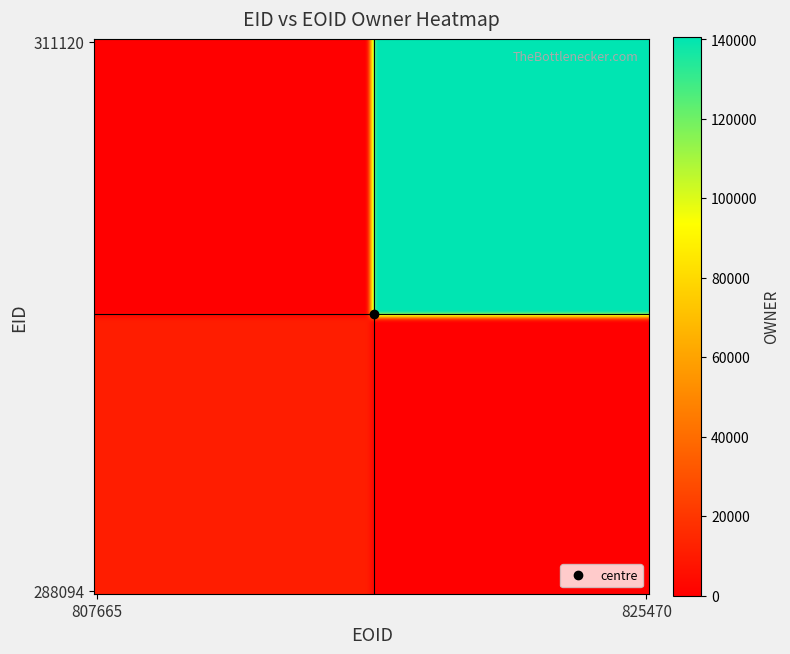

Reading left to right, list all the values displayed in this chart.

288094: 807665=10823	825470=0
311120: 807665=0	825470=140497